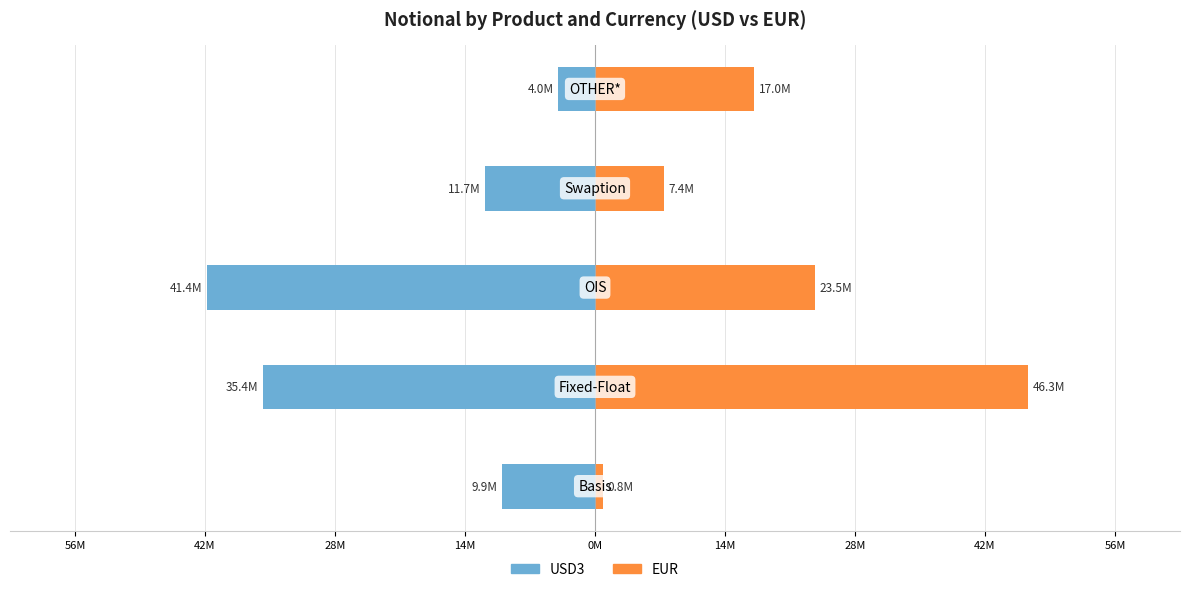

What is the difference between the maximum and second lowest values in the EUR series?

38845504